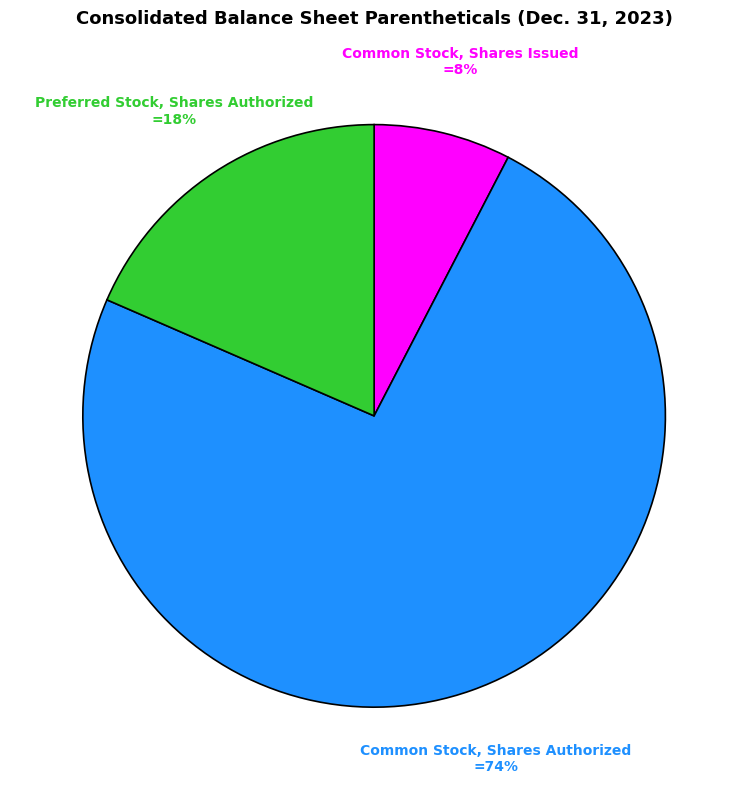

Rank the categories by value from lowest to highest.

Common Stock, Shares Issued, Preferred Stock, Shares Authorized, Common Stock, Shares Authorized